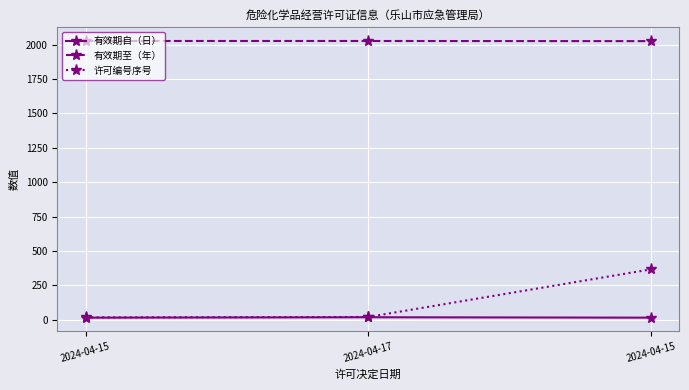

What is the lowest value of the 有效期自（日） series?

15